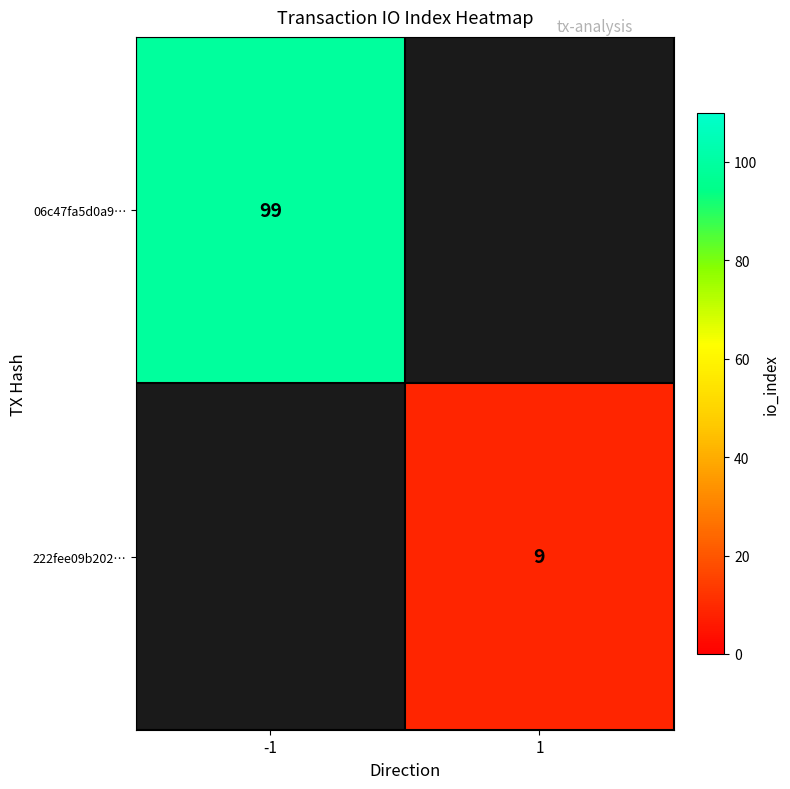

Is it true that 06c47fa5d0a9… equals 99 at -1?

True